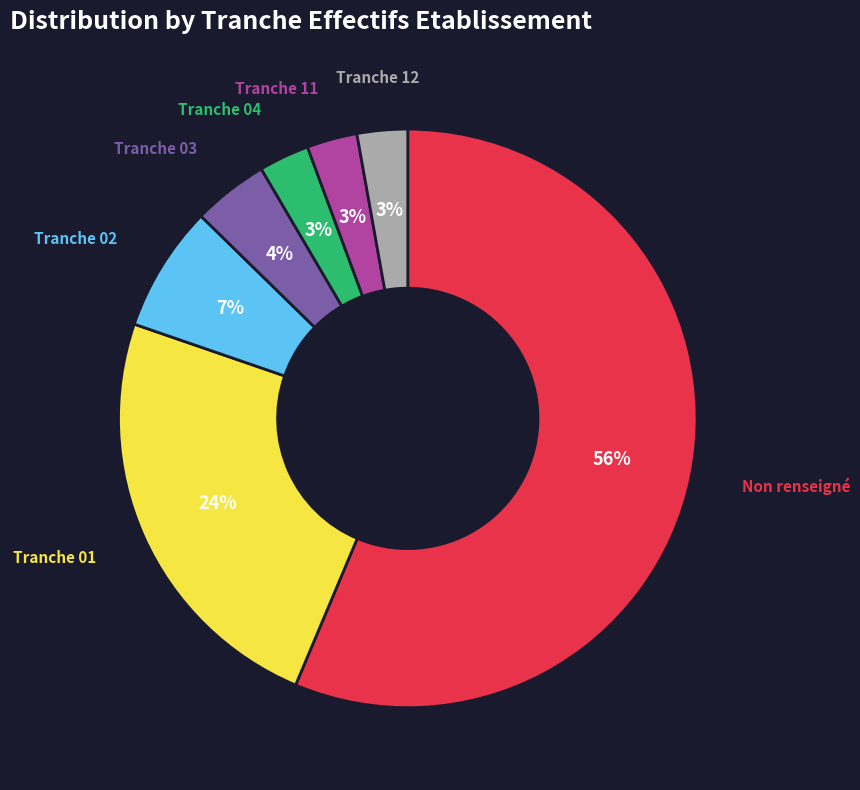

Does any single category account for the majority?

Yes